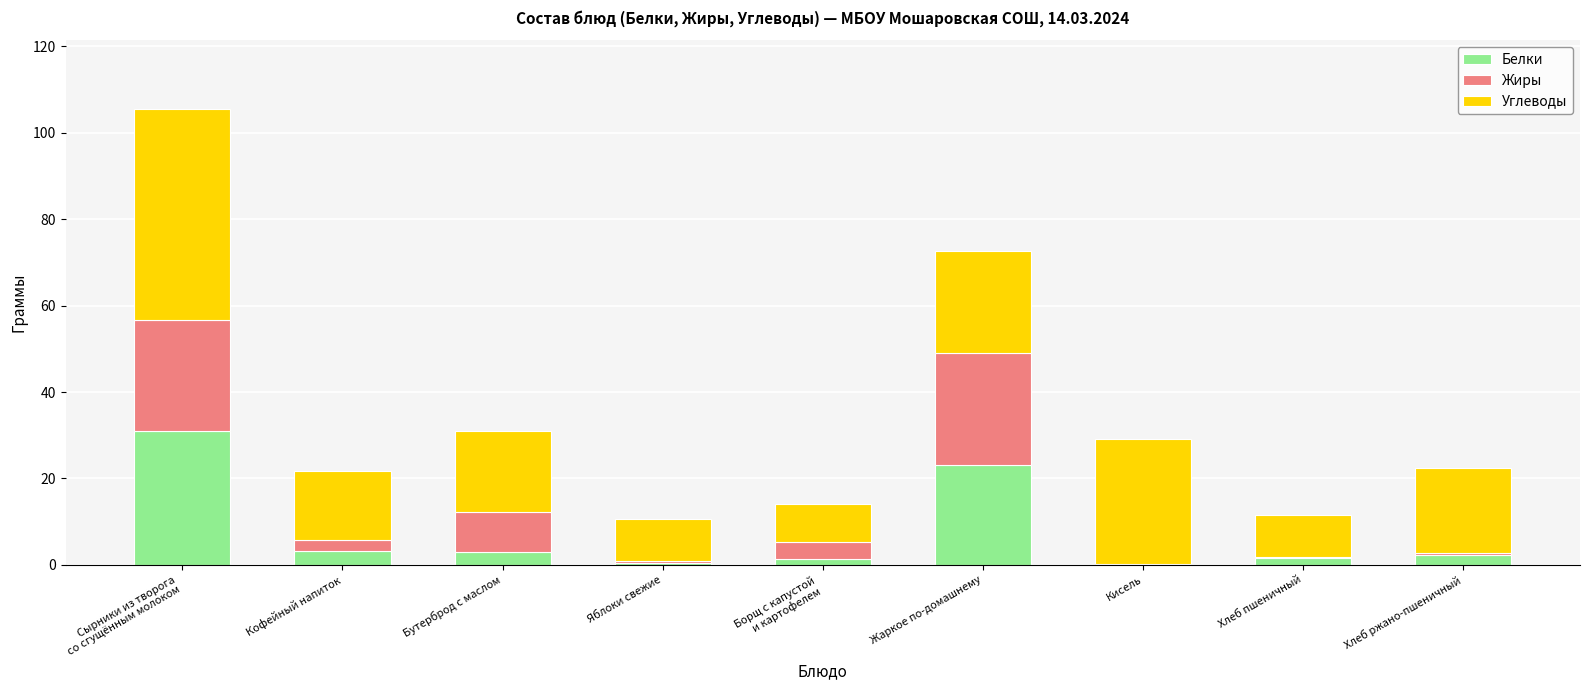

What is the total value across all series at Кисель?

29.2